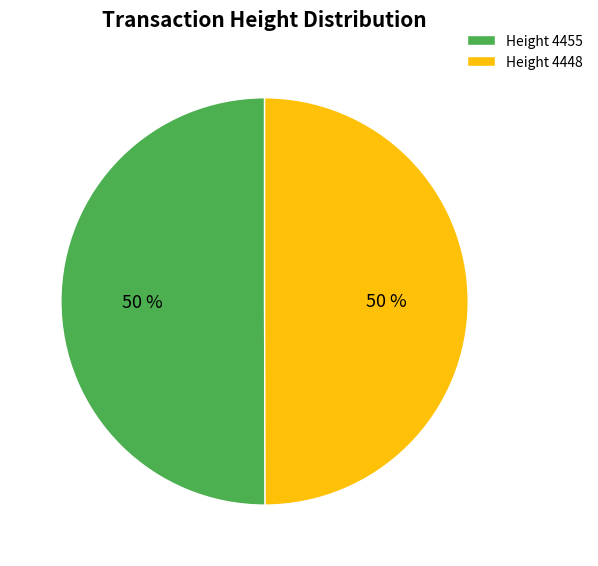

How many slices are in this pie chart?

2